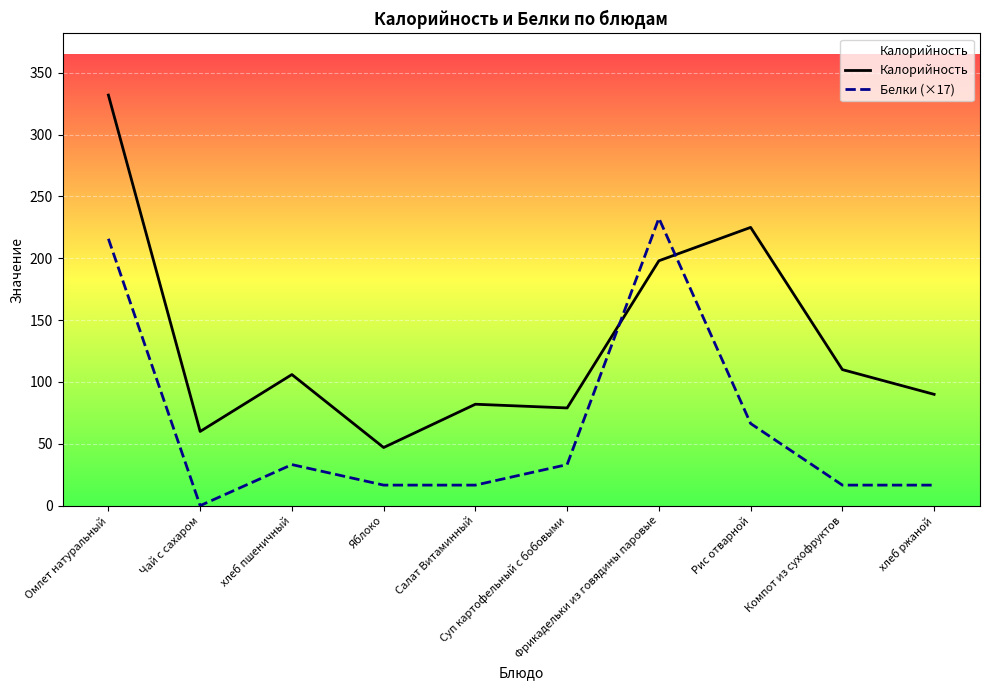

At which category is the sum across all series the highest?

Омлет натуральный